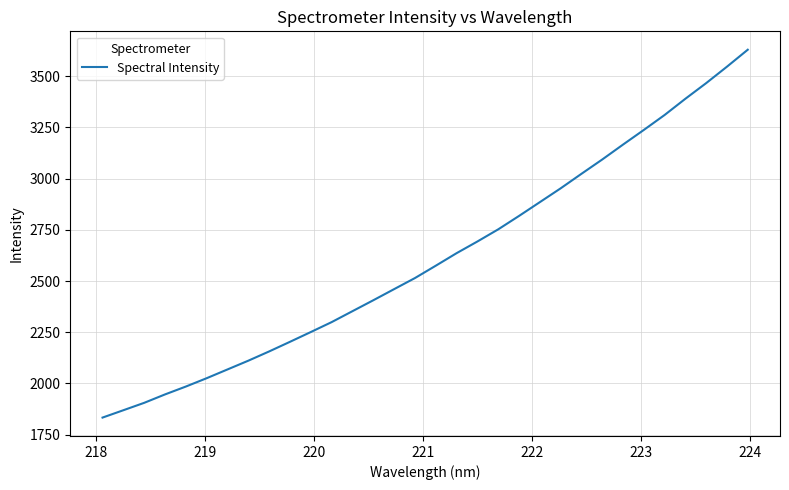

Reading right to left, list all the values displayed in this chart.

3629.0	3546.3	3466.0	3389.7	3310.4	3237.4	3165.8	3093.0	3023.1	2952.2	2884.8	2817.5	2752.1	2692.8	2635.8	2574.6	2514.4	2460.3	2406.1	2352.8	2299.4	2251.0	2203.3	2156.3	2111.1	2068.3	2025.6	1984.8	1946.4	1905.3	1869.2	1833.3